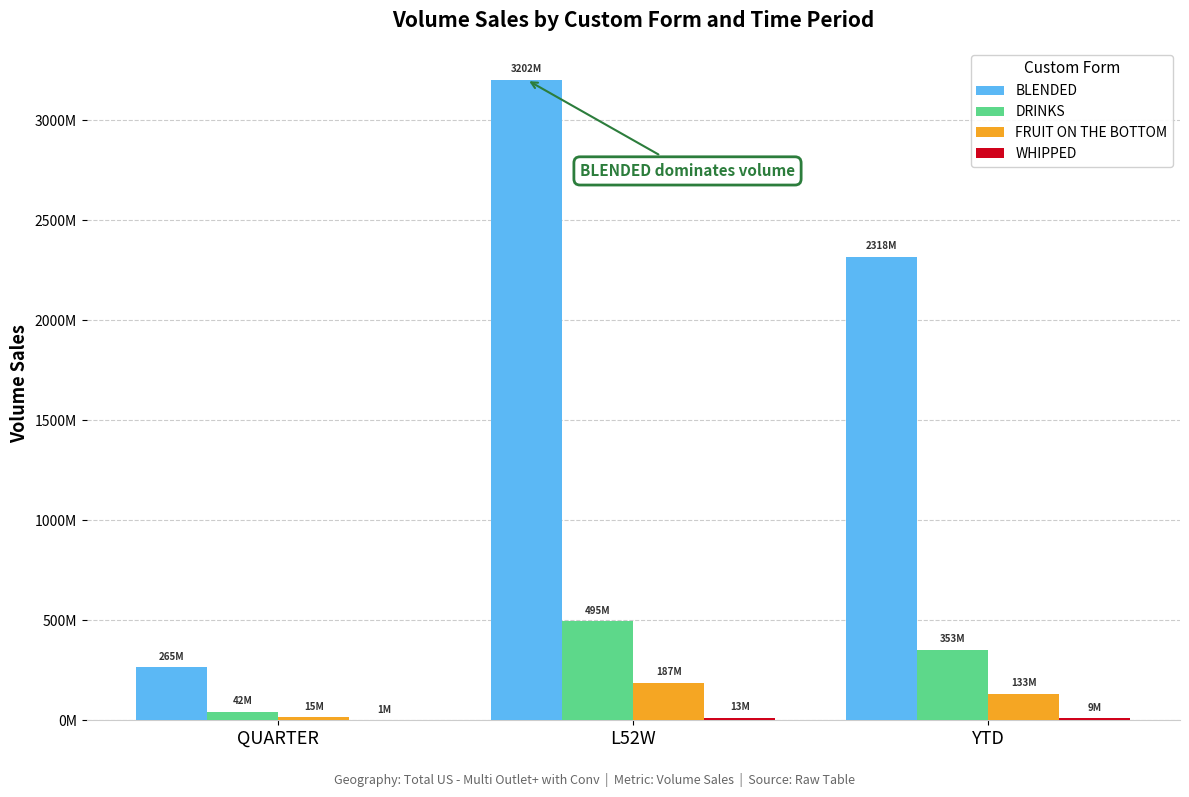

Reading left to right, extract all data points from this chart.

BLENDED: 264693218.0	3201876647.8	2318059850.2
DRINKS: 41517763.8	495426915.4	353234902.1
FRUIT ON THE BOTTOM: 14978313.6	187461743.3	133221695.2
WHIPPED: 1023278.9	12697116.1	9052419.0